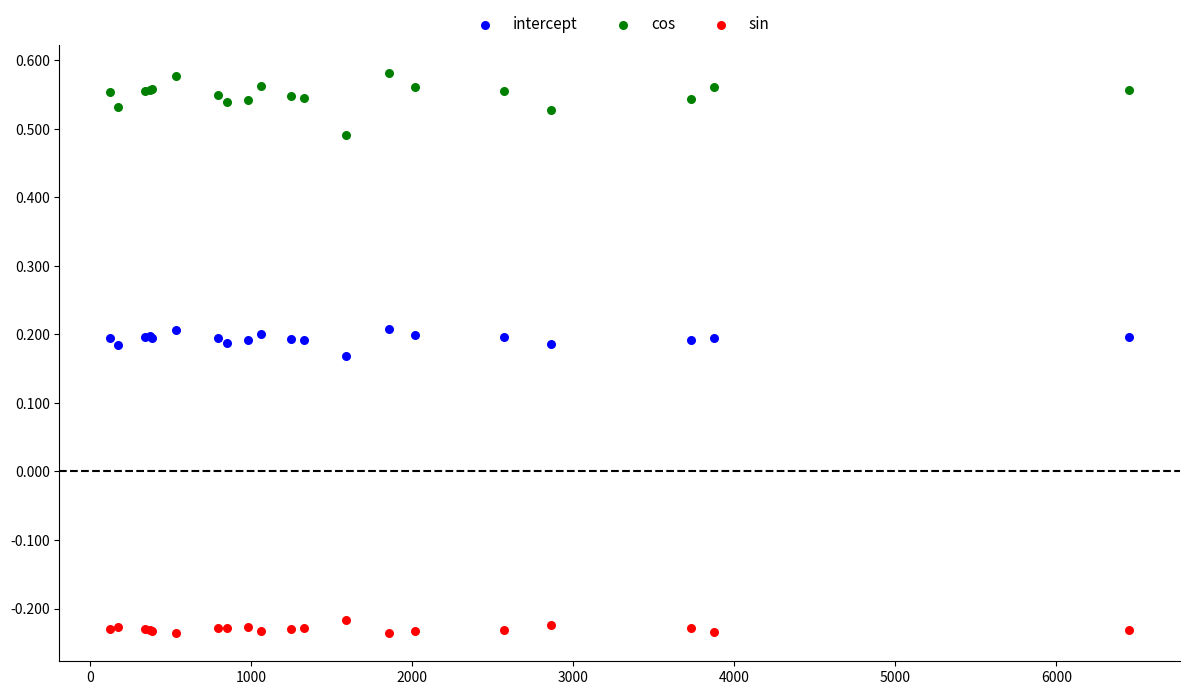

Which series reaches the maximum Y coordinate?

cos